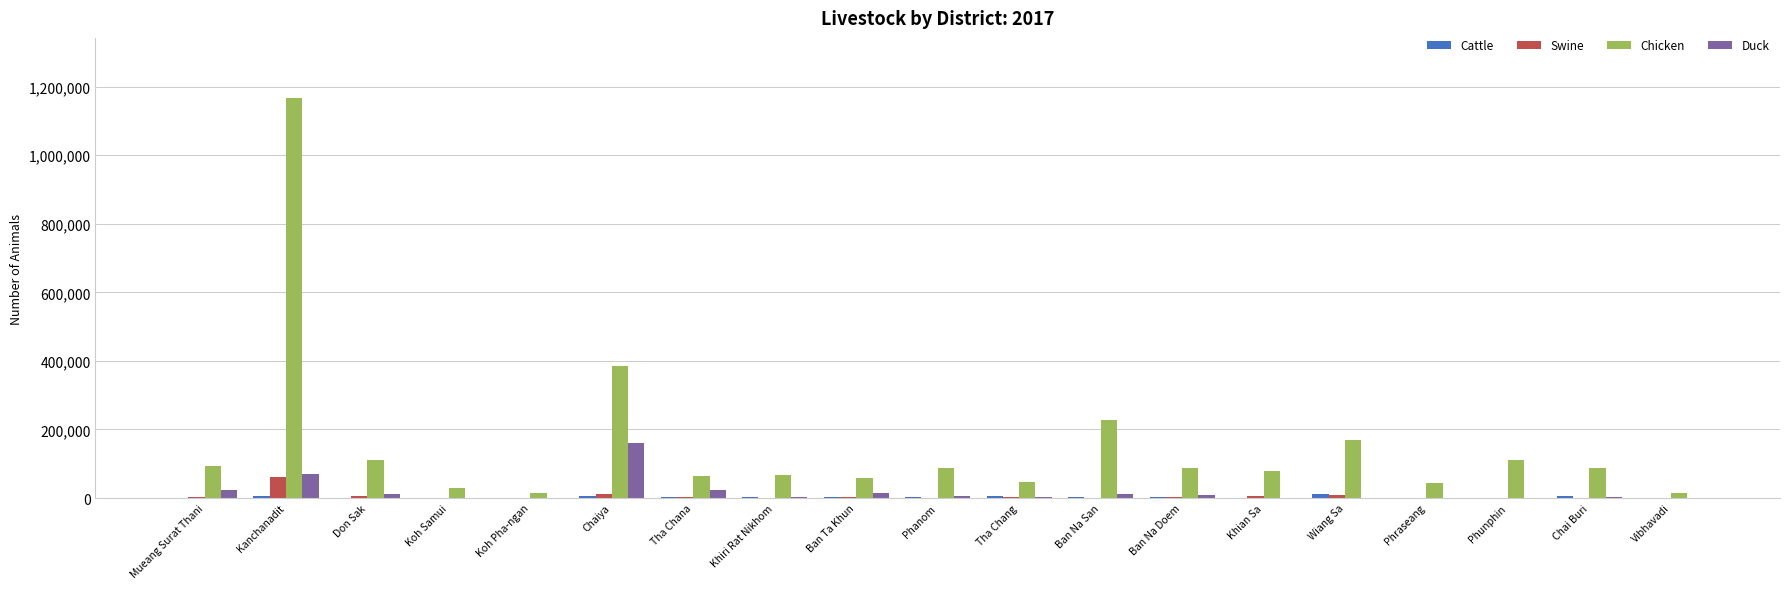

Are the bars horizontal?

No